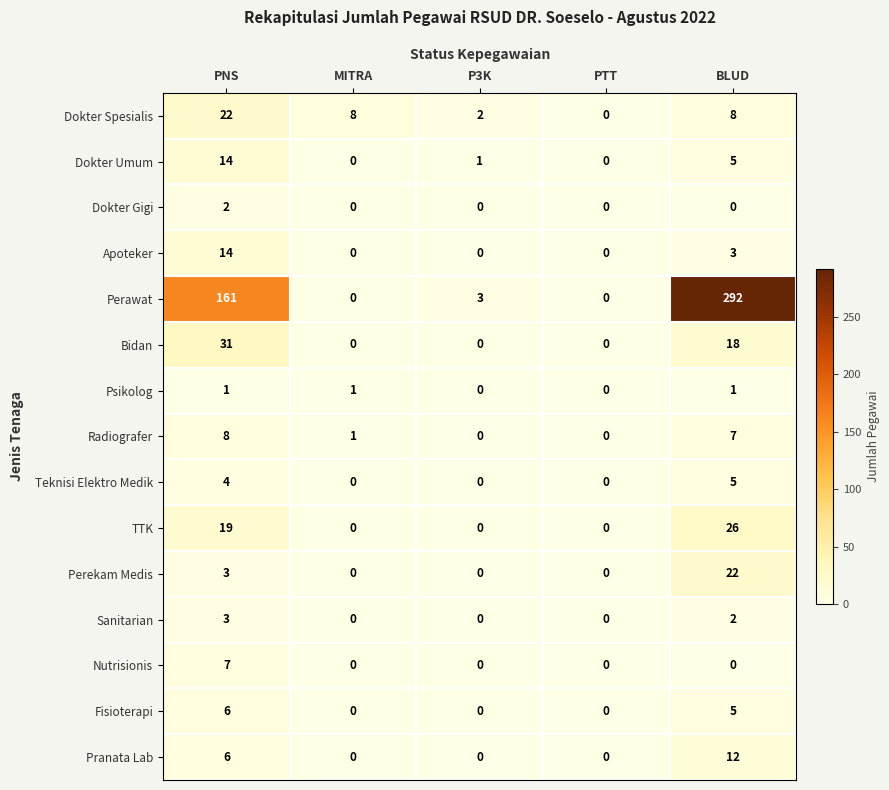

Which category has the highest value in the Teknisi Elektro Medik series?

BLUD